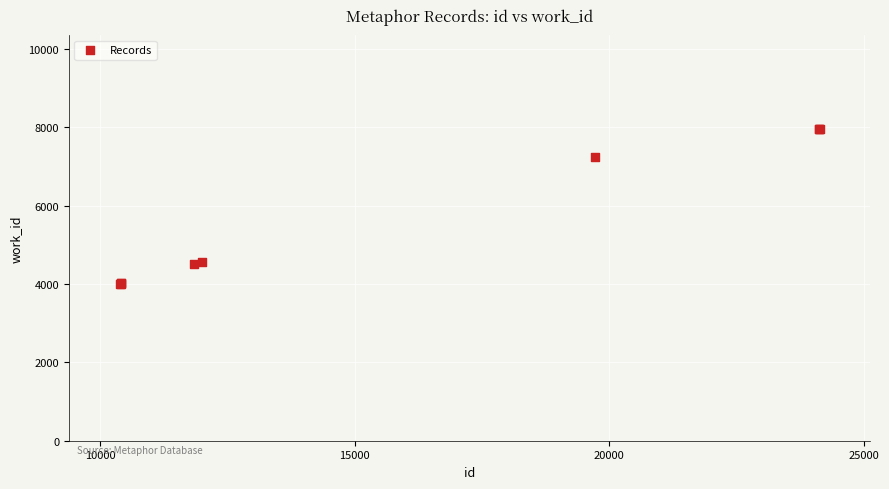

What Y value in the scatter plot is closest to 5975?

7229